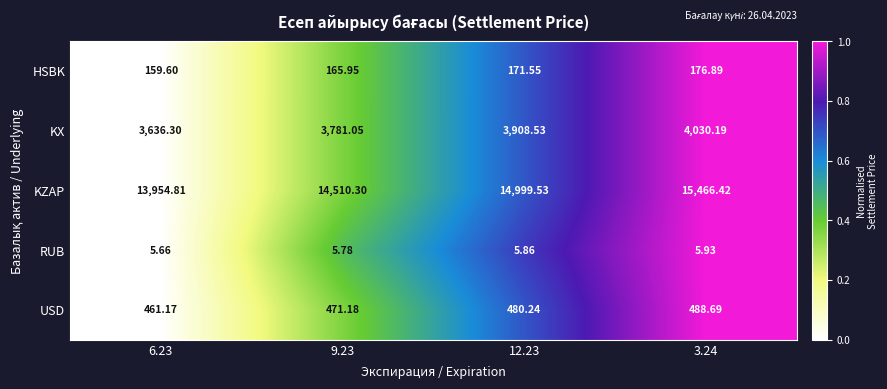

Which label corresponds to the smallest value in the chart?

6.23